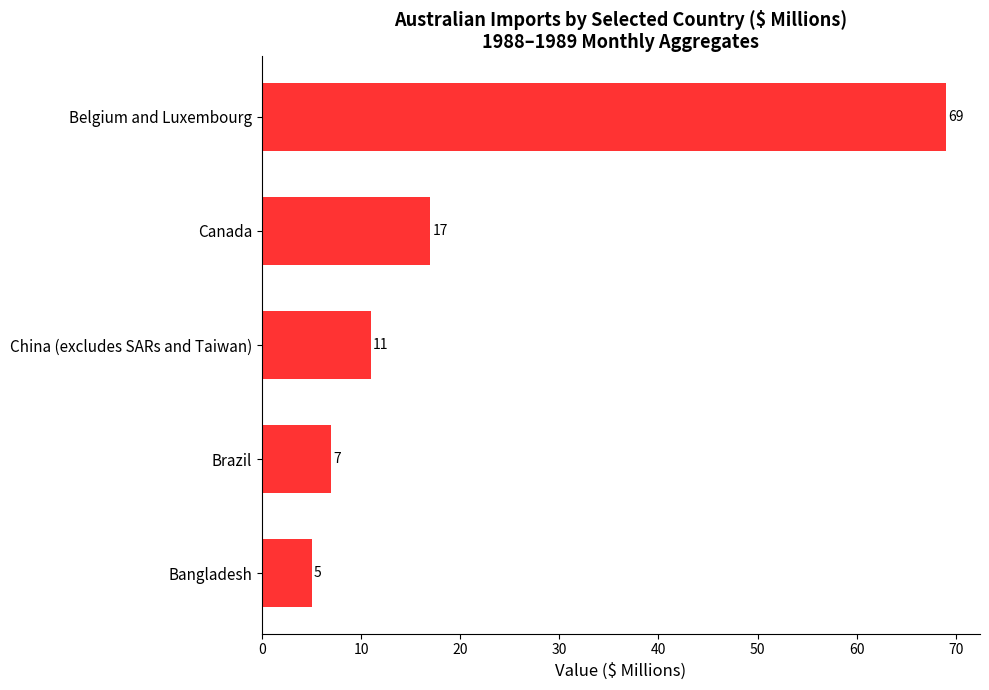

Where is the data nearest to the value 37?

Canada